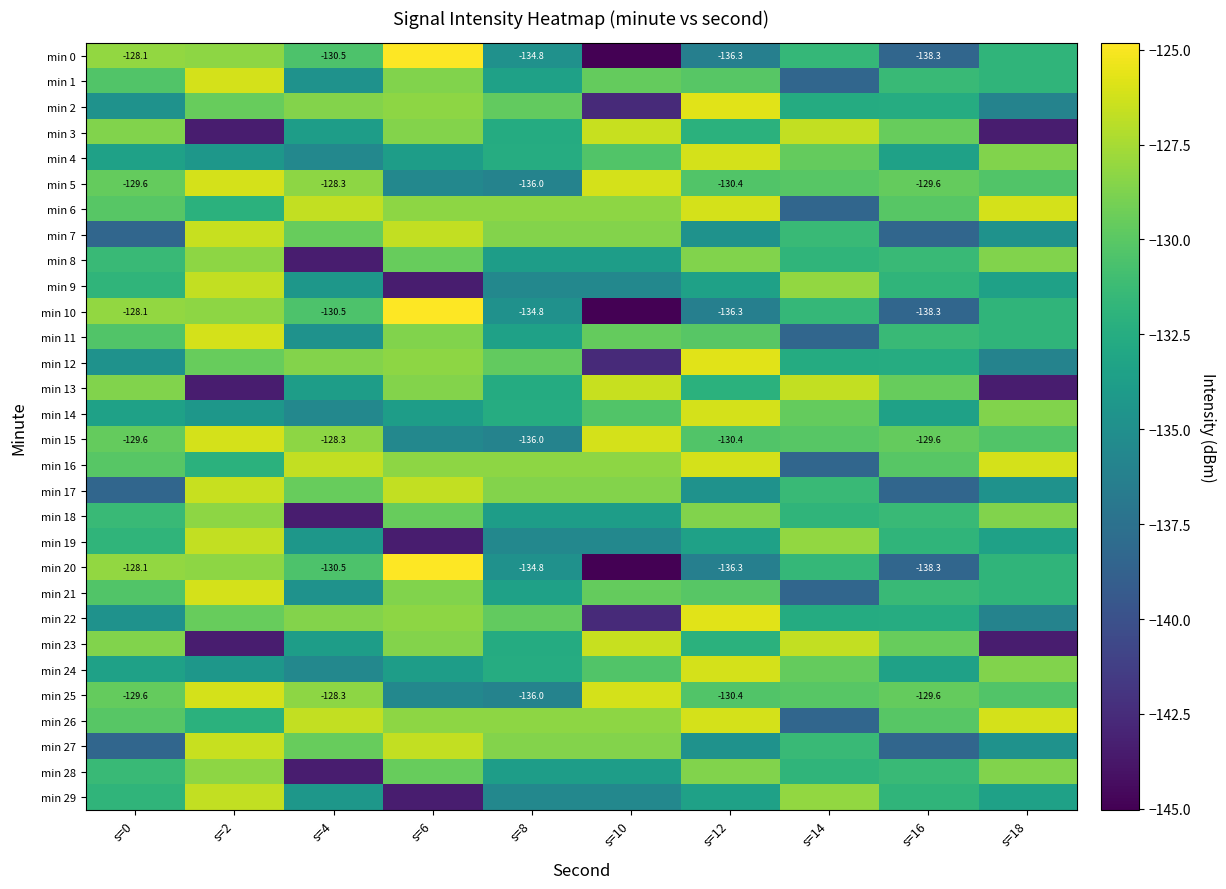

Which series has the widest spread of values?

min 0